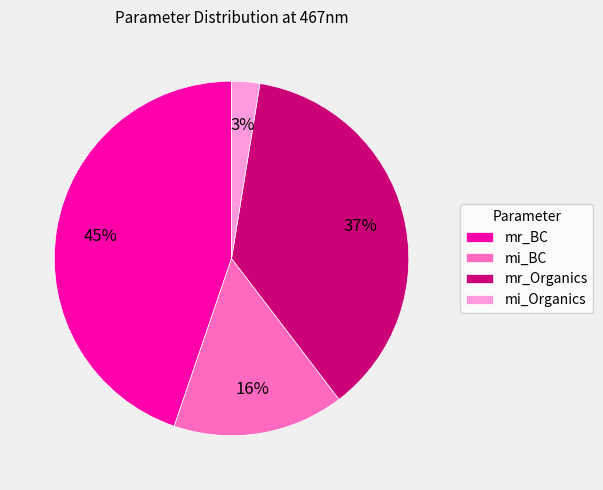

How many slices are in this pie chart?

4